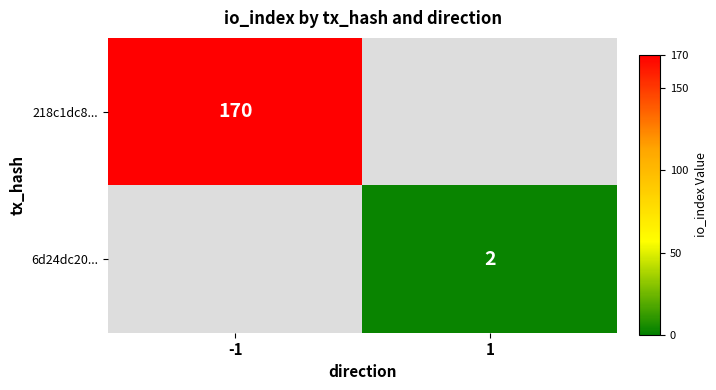

What is the smallest value displayed?

2.0